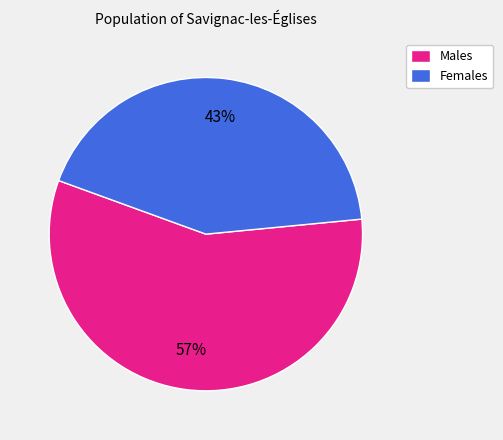

Which category has the smallest portion of the pie?

Females